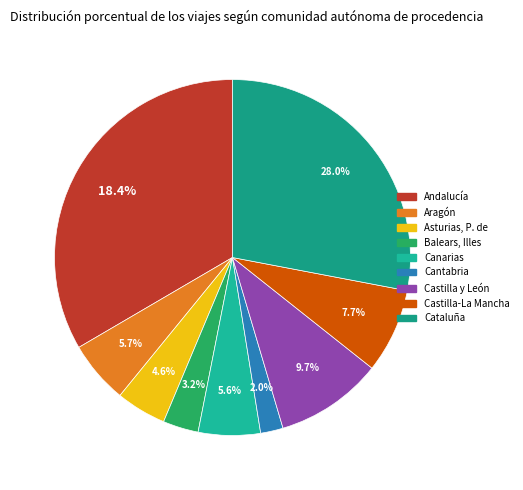

What is the ratio of the value at Aragón to the value at Cataluña?

0.2